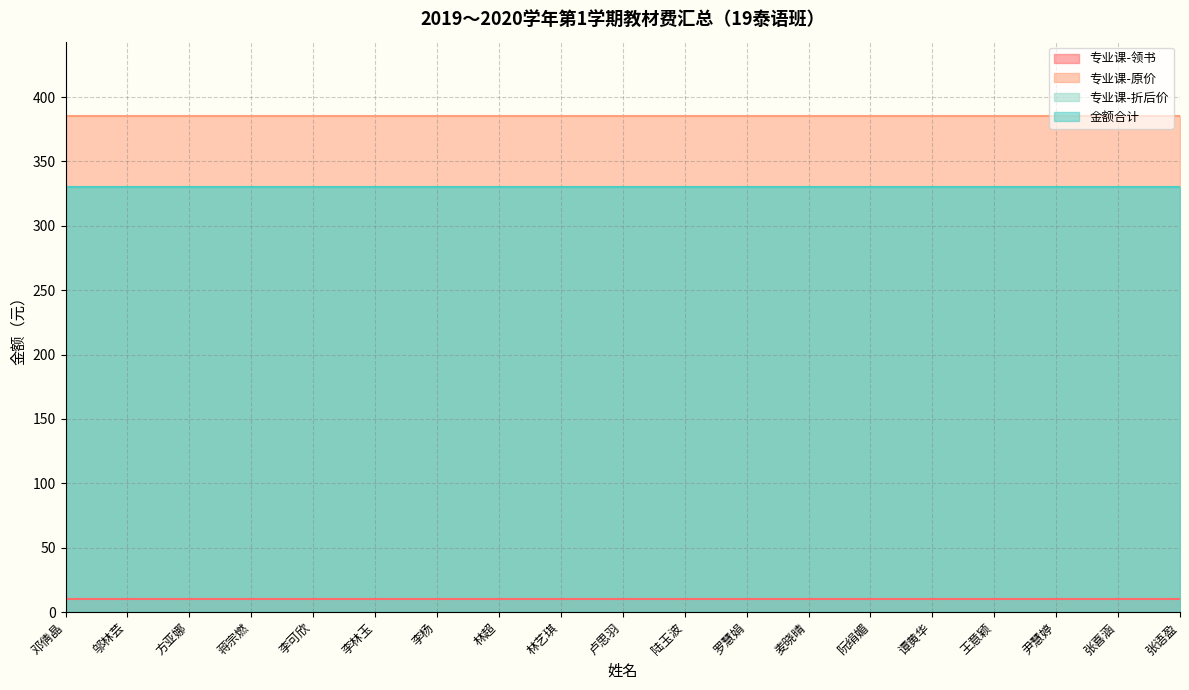

What is the spread (max minus min) of values at 李杨?

375.2